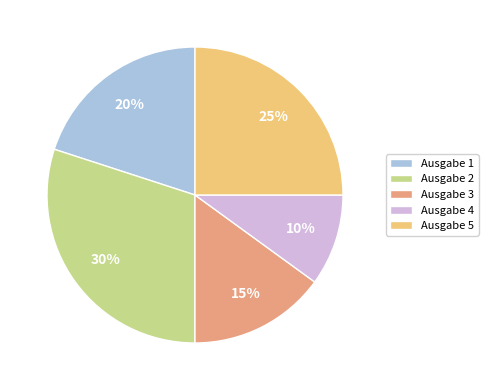

Count the number of slices in the pie.

5